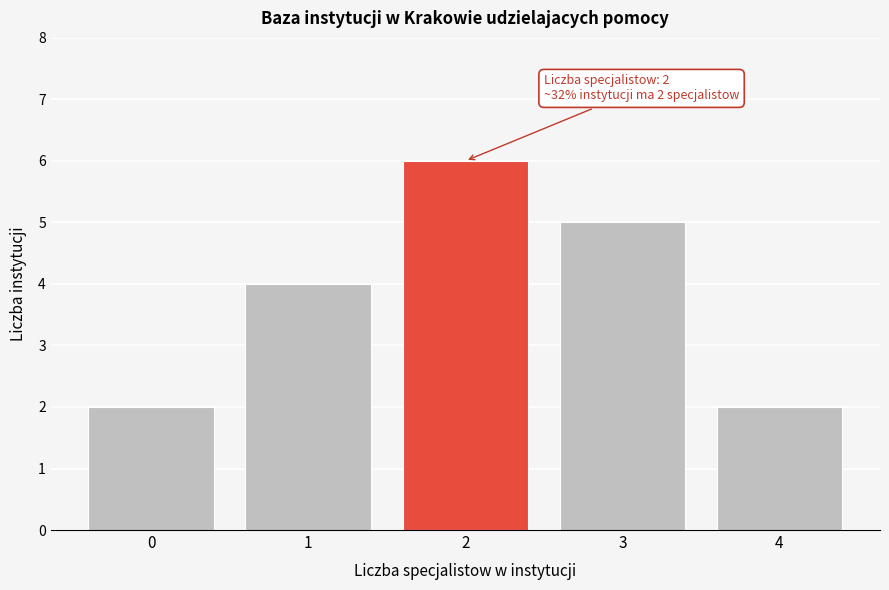

Reading left to right, extract all data points from this chart.

0=2	1=4	2=6	3=5	4=2